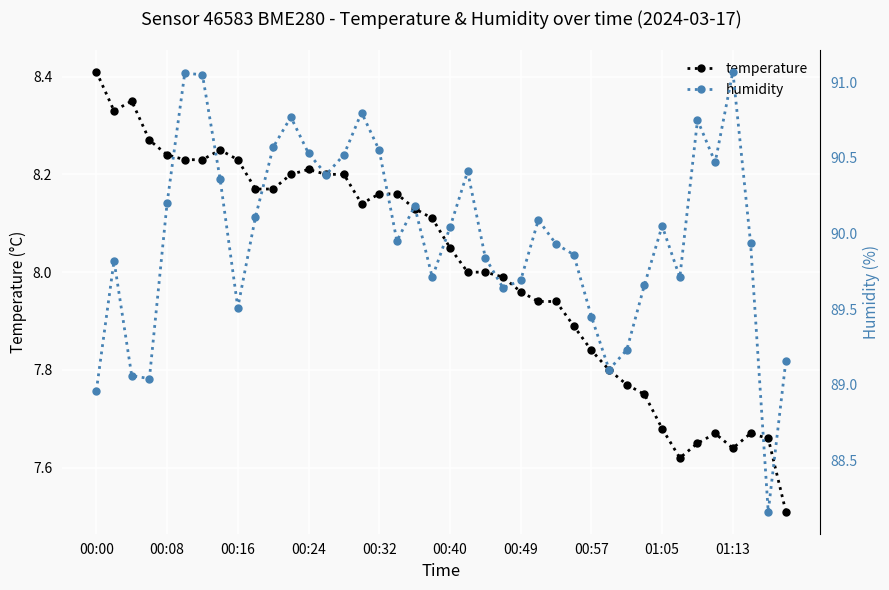

True or false: temperature and humidity cross at least once.

False